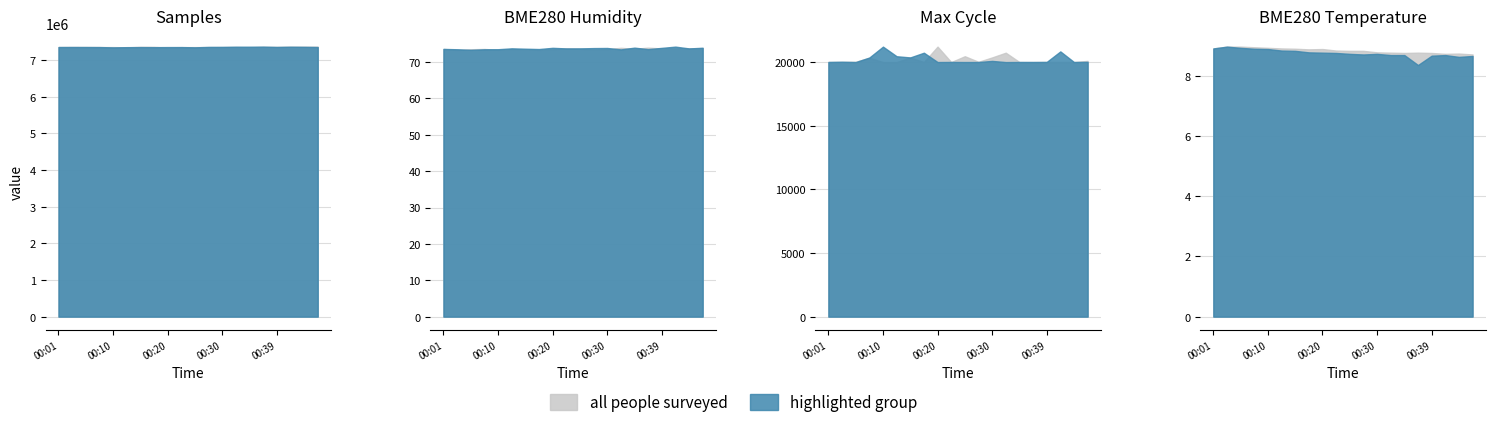

What is the sum of the highlighted group values at 07:00 and 06:00?

14716000